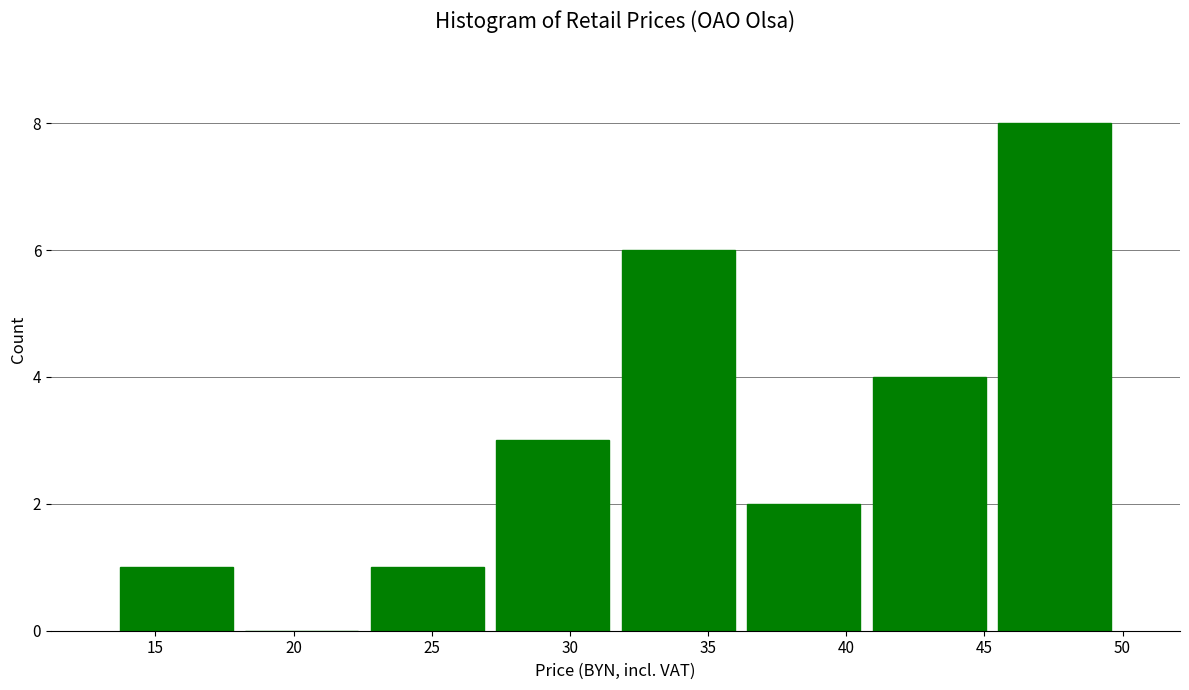

Which range on the x-axis has the tallest bar?

45.5 to 50.0